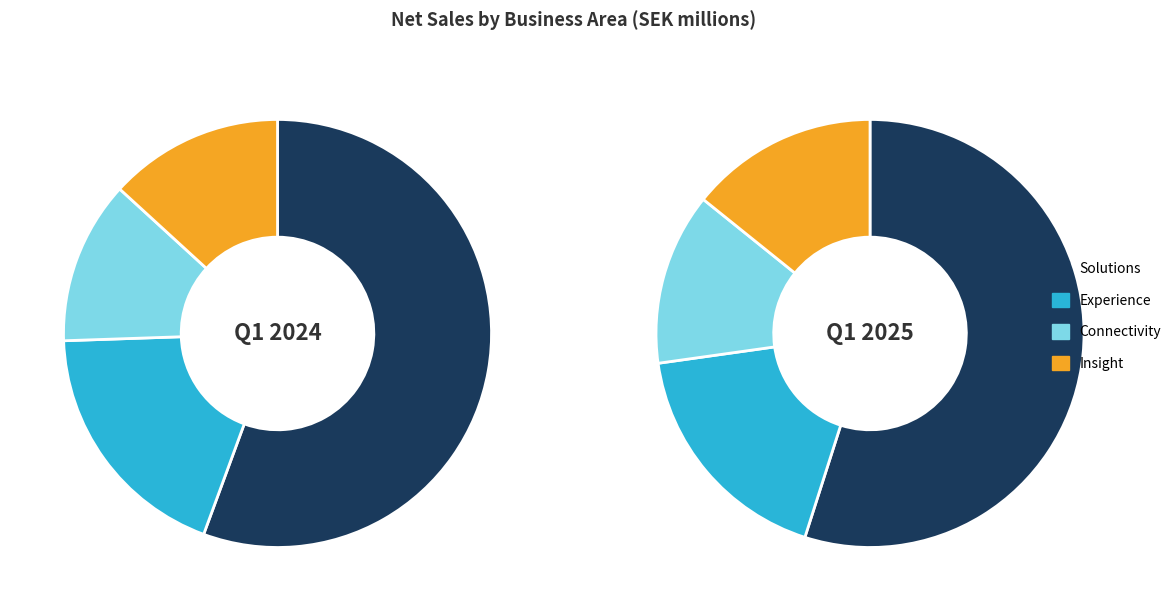

The values_q1_2025 slice represents 47% of the pie. True or false?

False